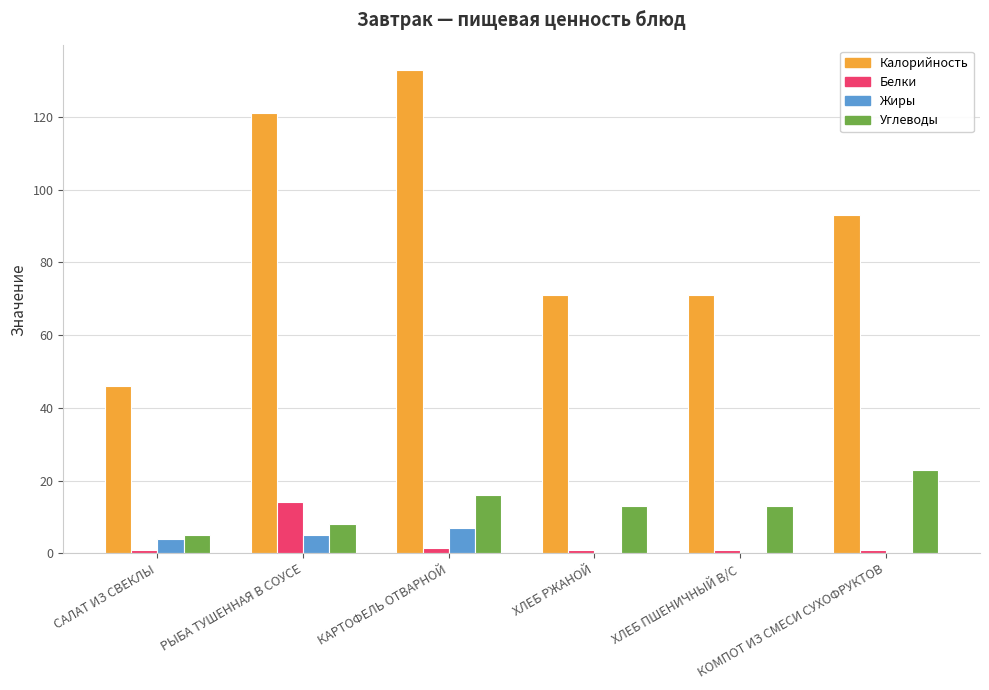

What is the maximum value for Жиры?

7.0